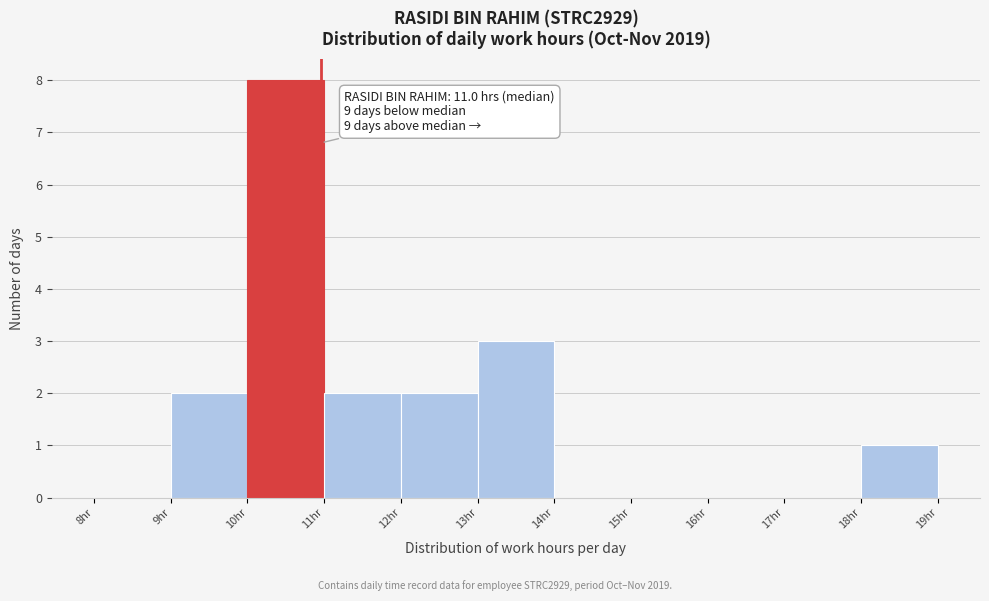

Which range on the x-axis has the tallest bar?

10 to 11